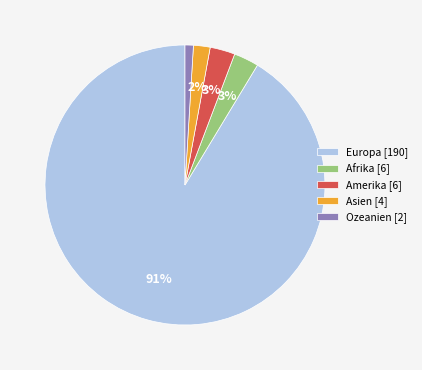

How many slices are in this pie chart?

5